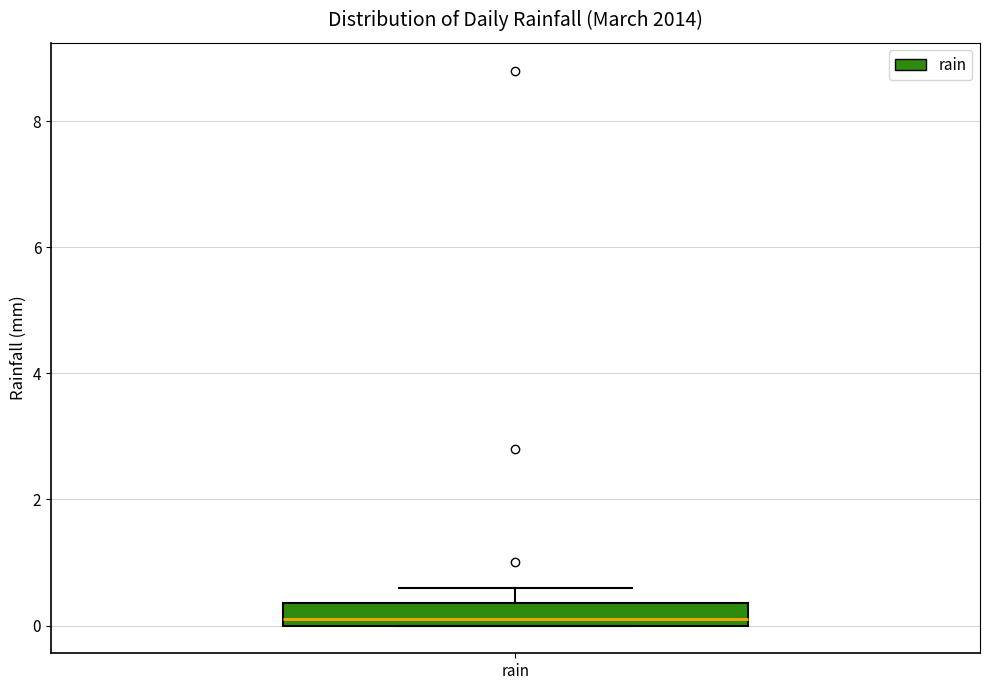

Where is the upper edge of the box for rain on the y-axis? The values are not printed on the chart, so give them approximately, as read against the axis.

0.4